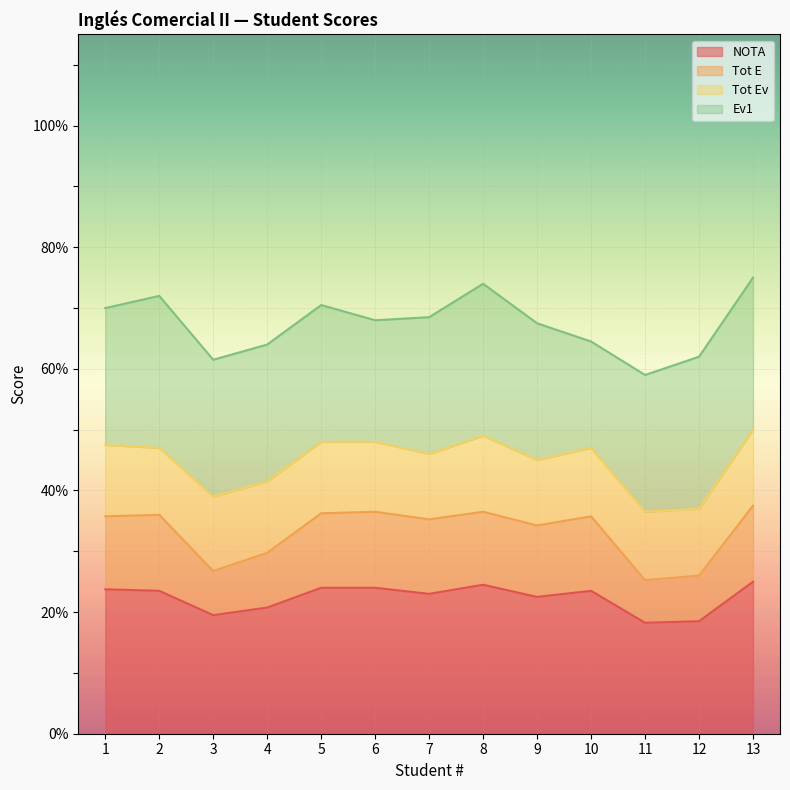

In Tot E, how many points are lower than both neighbors (excluding endpoints)?

4